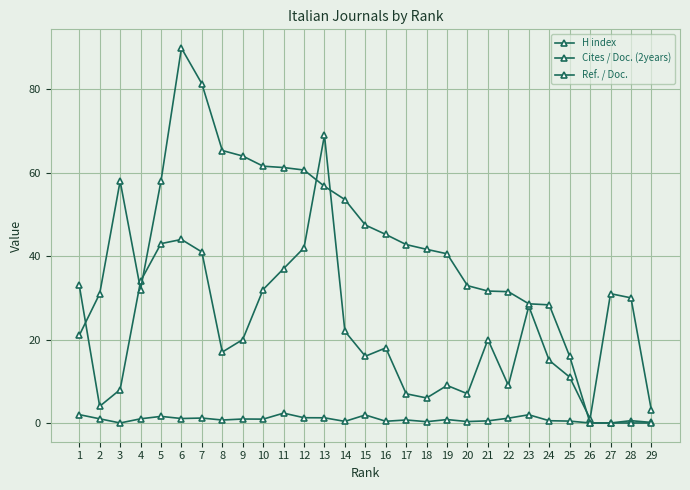

How many lines are shown in the chart?

3